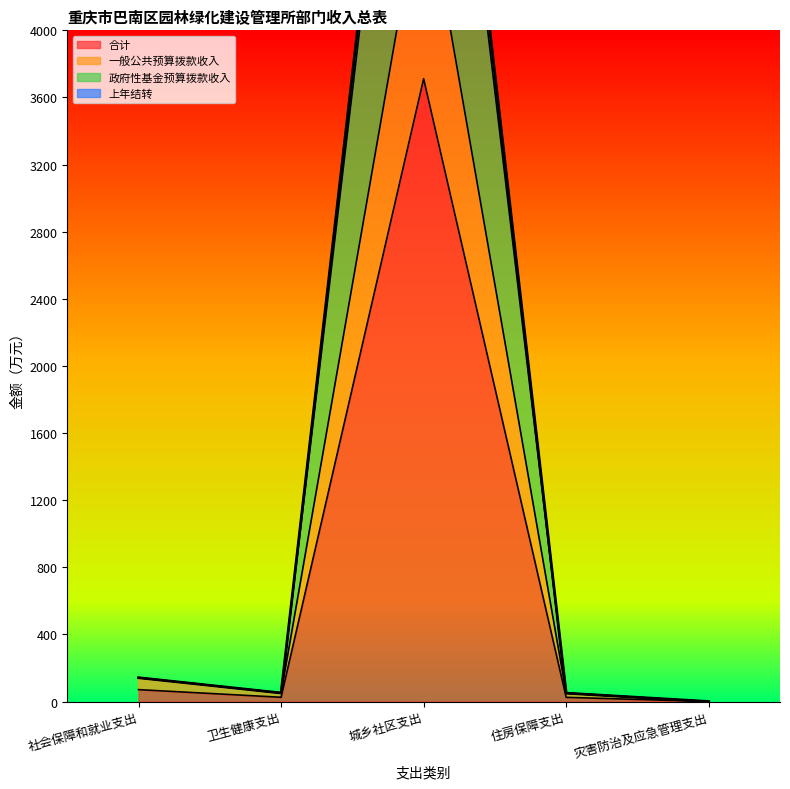

Between 社会保障和就业支出 and 住房保障支出, which series saw the biggest shift?

一般公共预算拨款收入